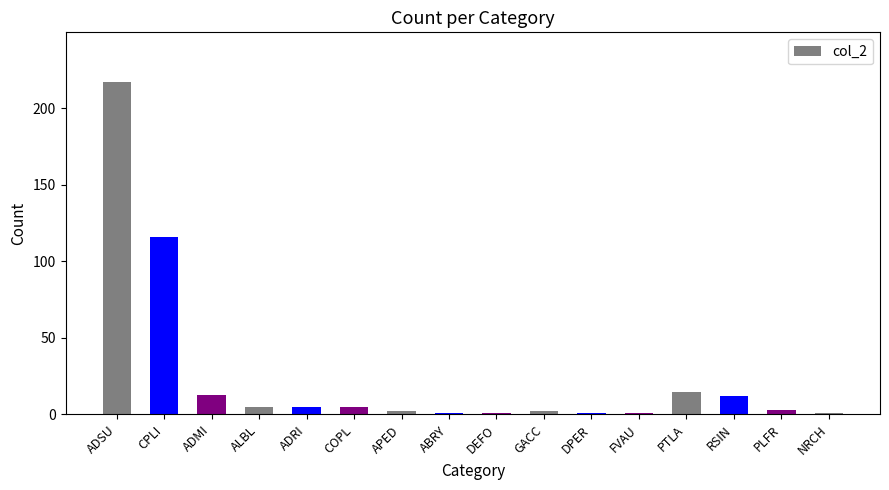

What is the change in value from CPLI to ADRI?

-111